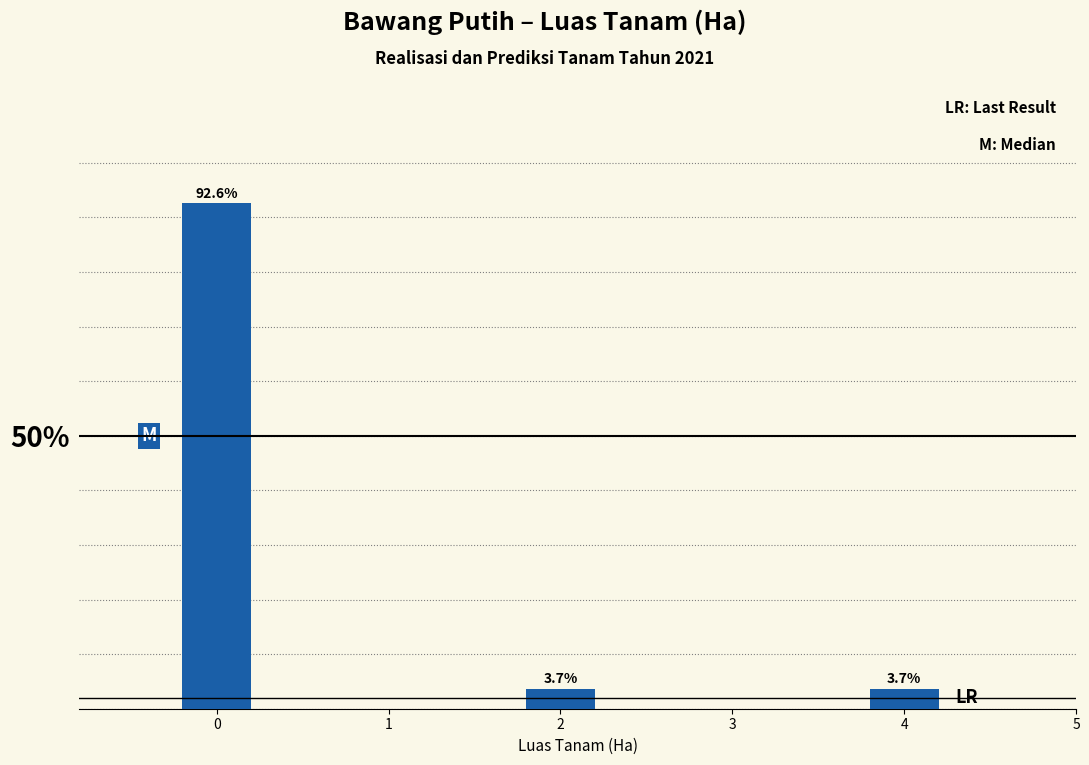

Reading left to right, transcribe all the data shown in this chart.

0=92.6	2=3.7	4=3.7